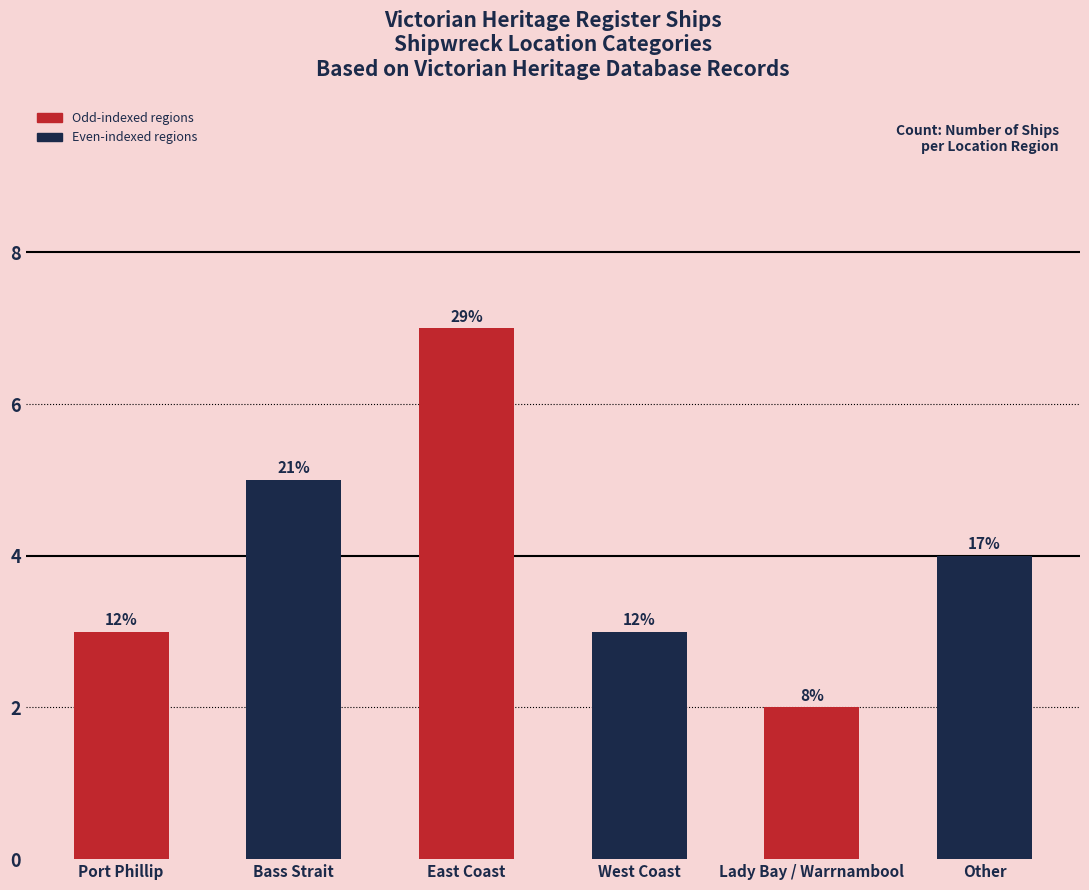

Which category has the lowest value across all series?

Lady Bay / Warrnambool